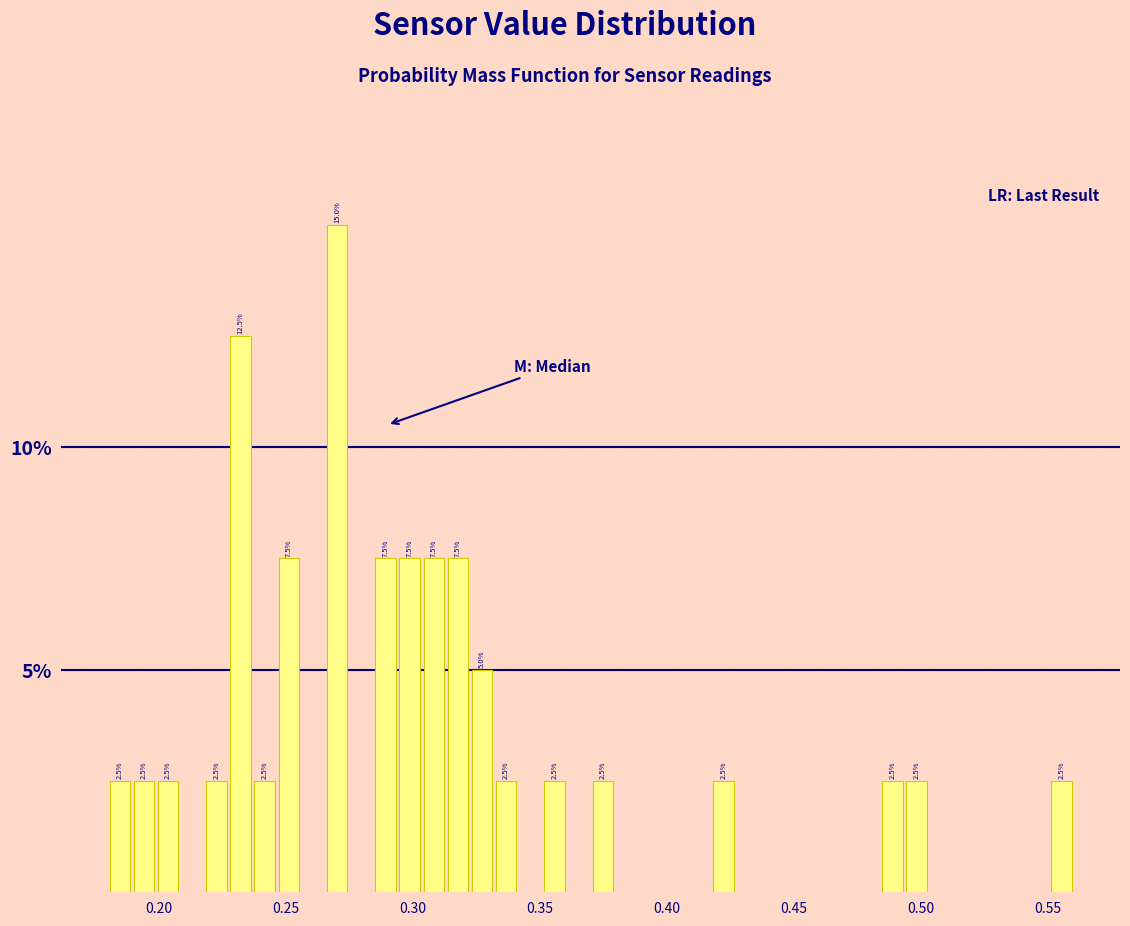

Around what value on the x-axis is the tallest bar? Give the approximate position of its centre, as read against the axis.

0.270